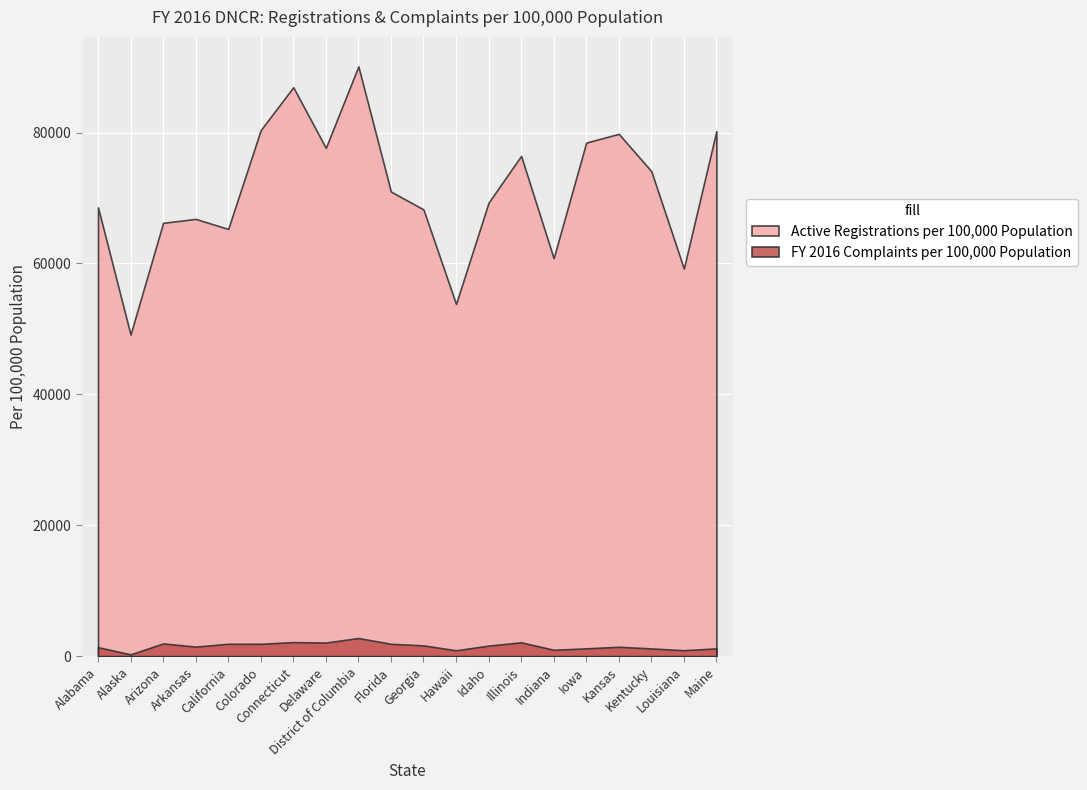

List the series in order of their overall mean, highest first.

Active Registrations per 100,000 Population, FY 2016 Complaints per 100,000 Population